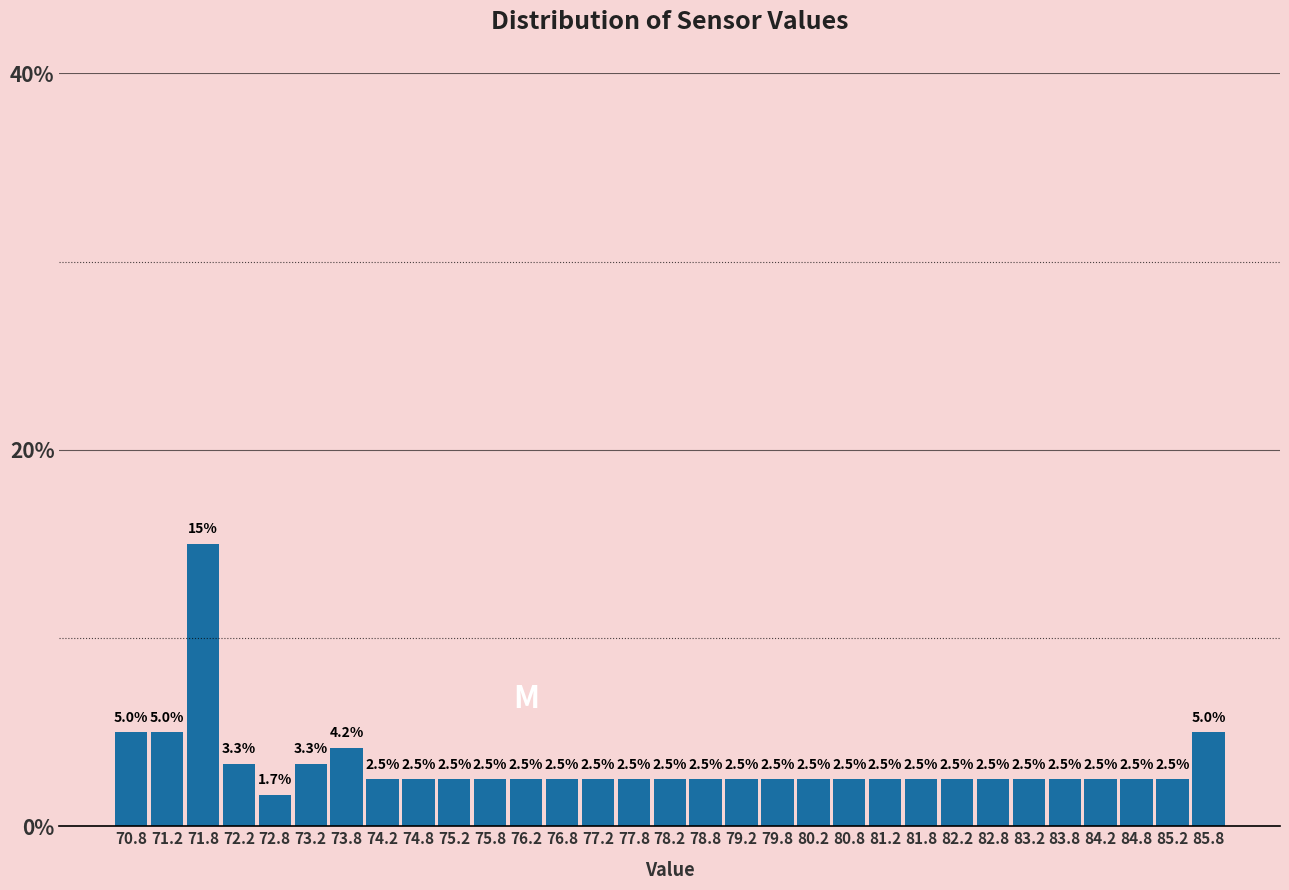

Reading left to right, list every bar in this chart as the range it spans on the x-axis followed by its height.

70.5 to 71.0: 5.0
71.0 to 71.5: 5.0
71.5 to 72.0: 15.0
72.0 to 72.5: 3.3
72.5 to 73.0: 1.7
73.0 to 73.5: 3.3
73.5 to 74.0: 4.2
74.0 to 74.5: 2.5
74.5 to 75.0: 2.5
75.0 to 75.5: 2.5
75.5 to 76.0: 2.5
76.0 to 76.5: 2.5
76.5 to 77.0: 2.5
77.0 to 77.5: 2.5
77.5 to 78.0: 2.5
78.0 to 78.5: 2.5
78.5 to 79.0: 2.5
79.0 to 79.5: 2.5
79.5 to 80.0: 2.5
80.0 to 80.5: 2.5
80.5 to 81.0: 2.5
81.0 to 81.5: 2.5
81.5 to 82.0: 2.5
82.0 to 82.5: 2.5
82.5 to 83.0: 2.5
83.0 to 83.5: 2.5
83.5 to 84.0: 2.5
84.0 to 84.5: 2.5
84.5 to 85.0: 2.5
85.0 to 85.5: 2.5
85.5 to 86.0: 5.0